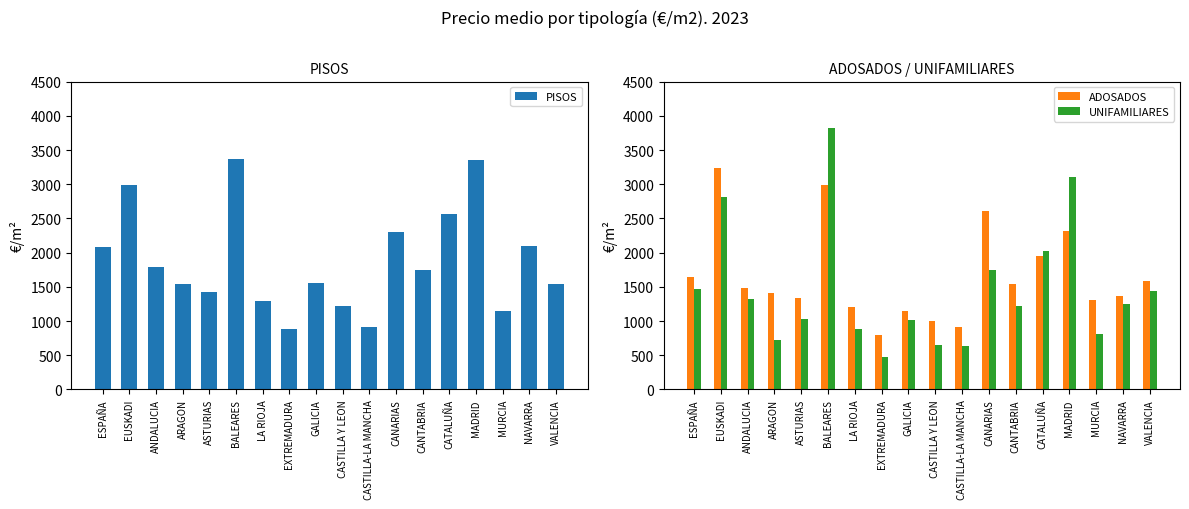

What position from the left is MURCIA?

16